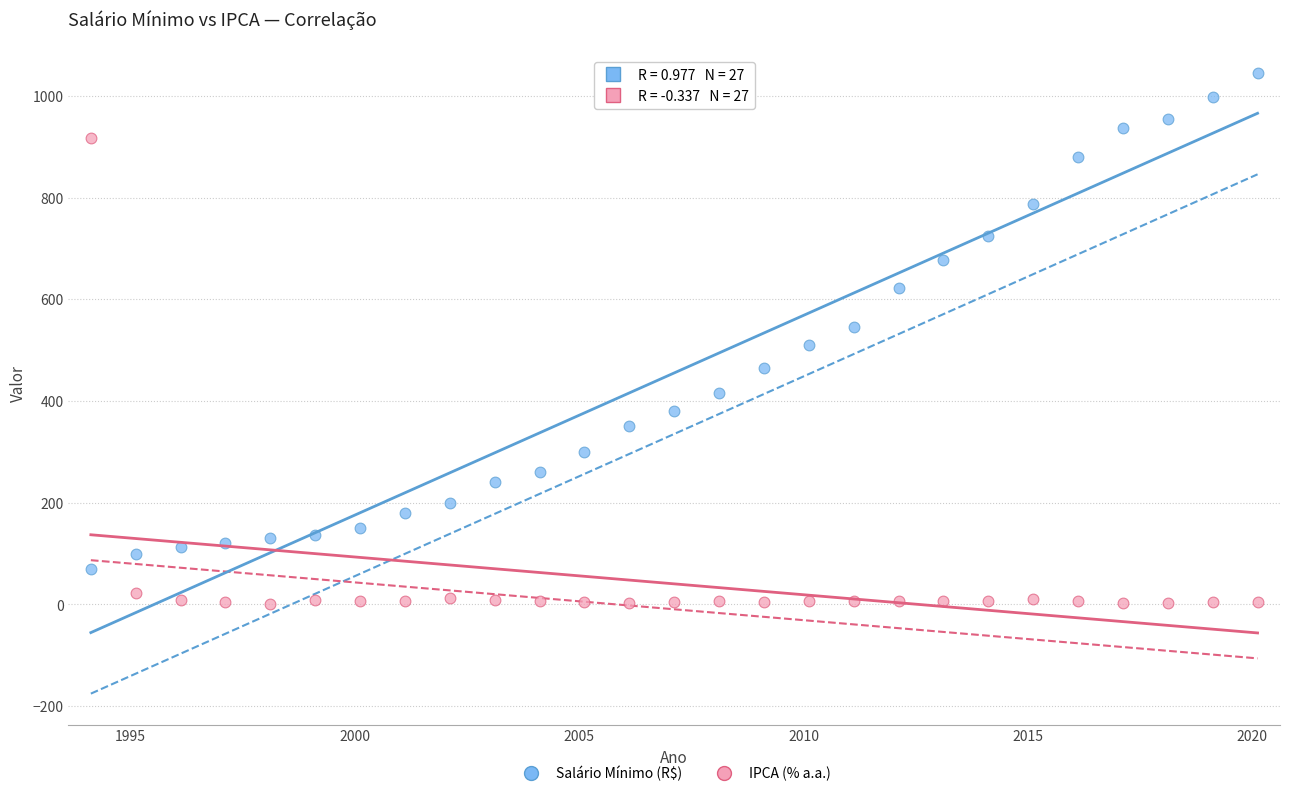

Across all data points, what is the range of X values (max minus min)?

26.0